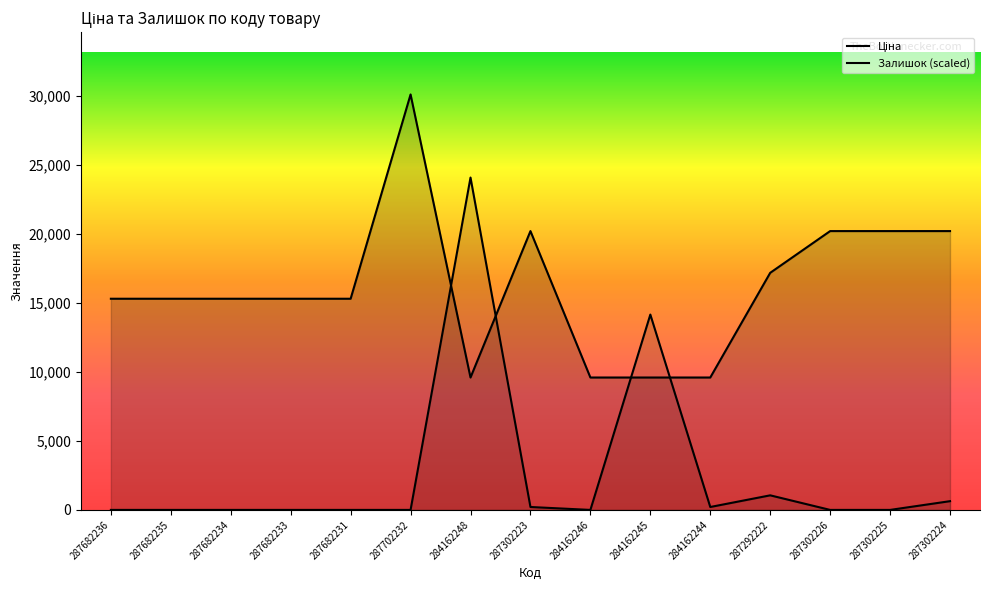

Where is Залишок nearest to the value 12031?

284162245